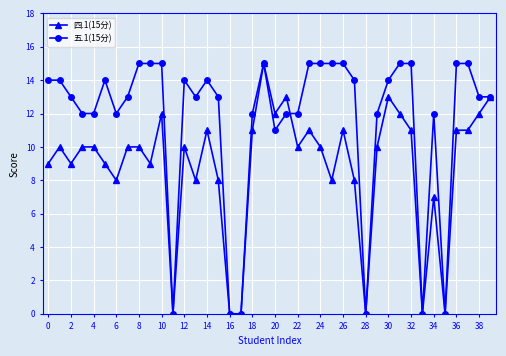

Which series has the largest total across all categories?

五.1(15分)